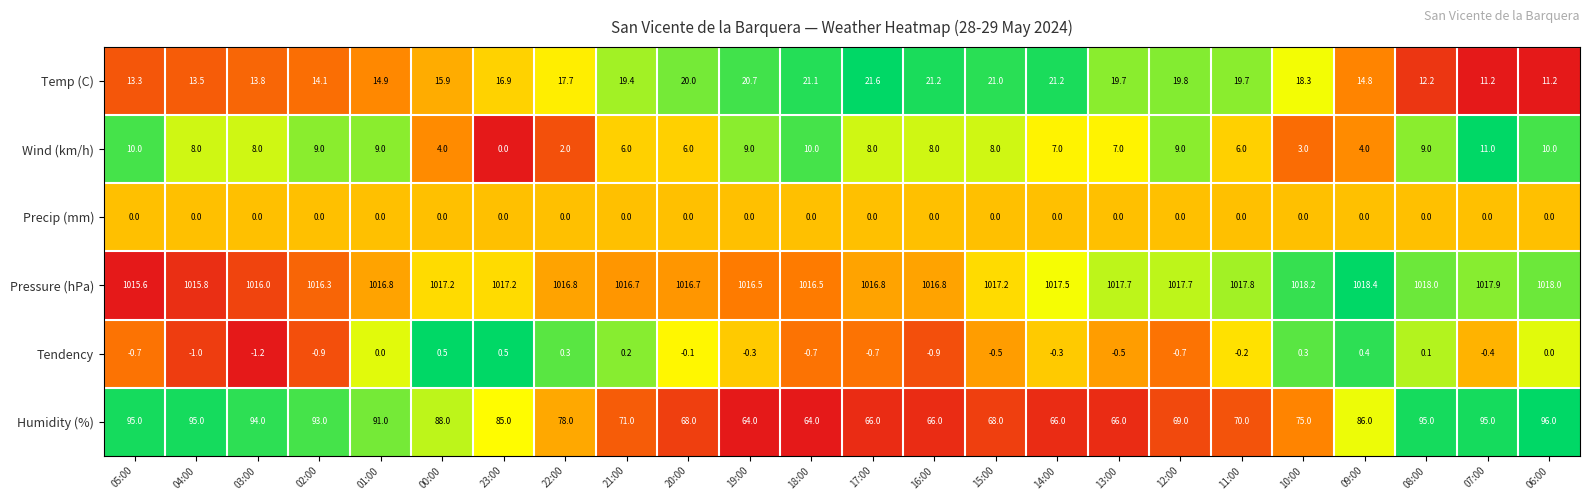

What is the difference between the second highest and second lowest values in the Wind (km/h) series?

8.0